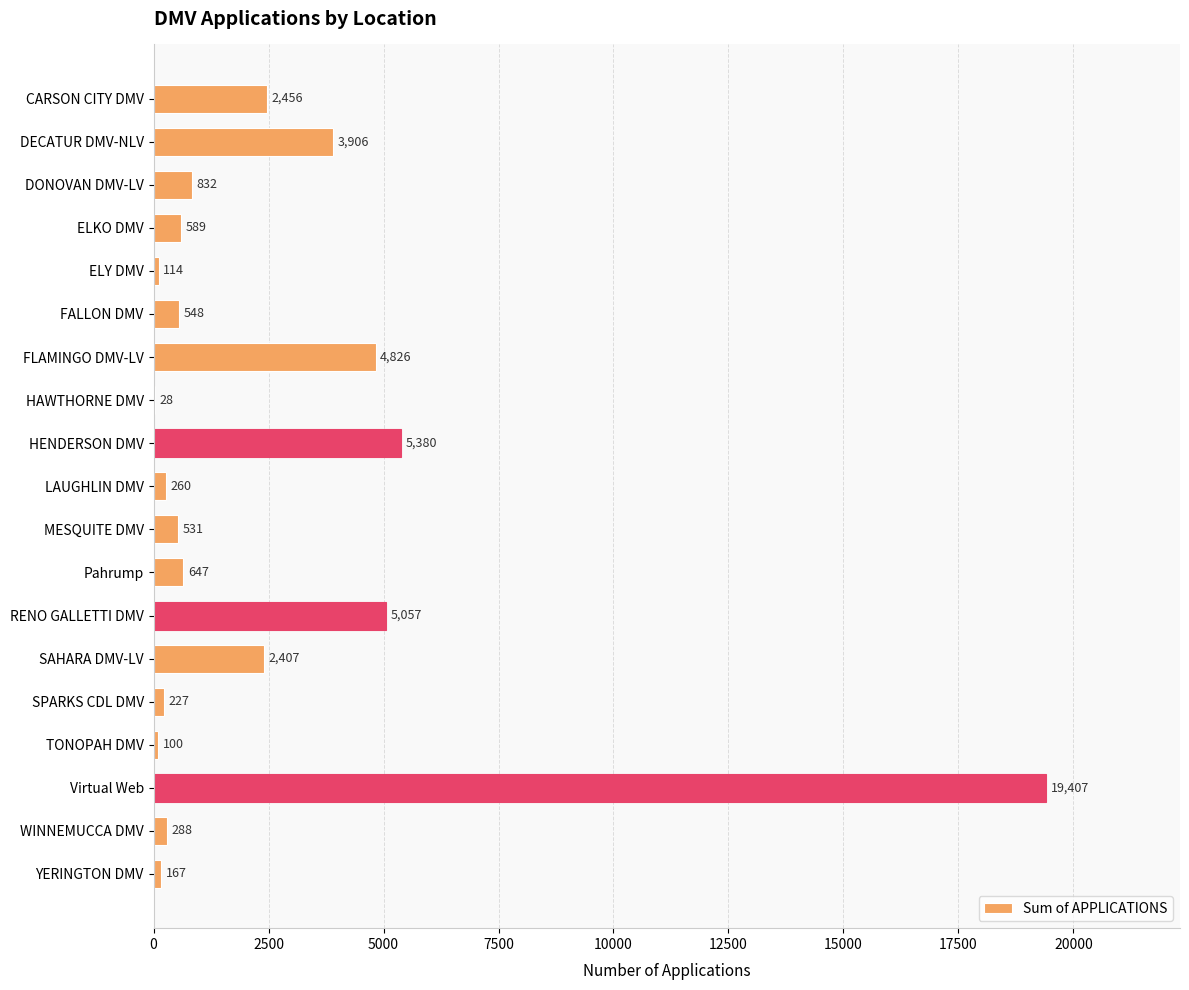

Which label corresponds to the largest value in the chart?

Virtual Web